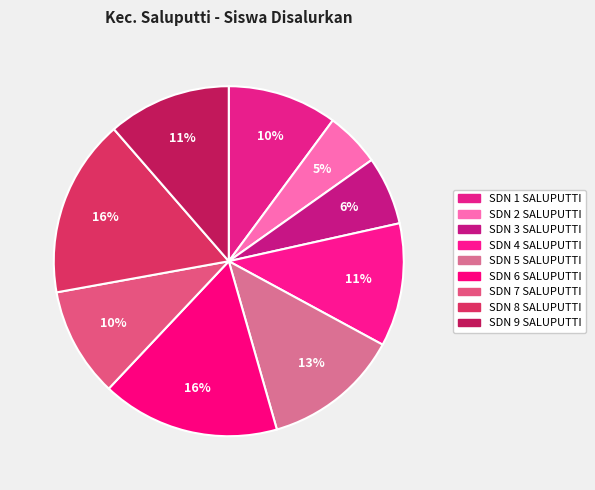

How many segments does this pie chart have?

9